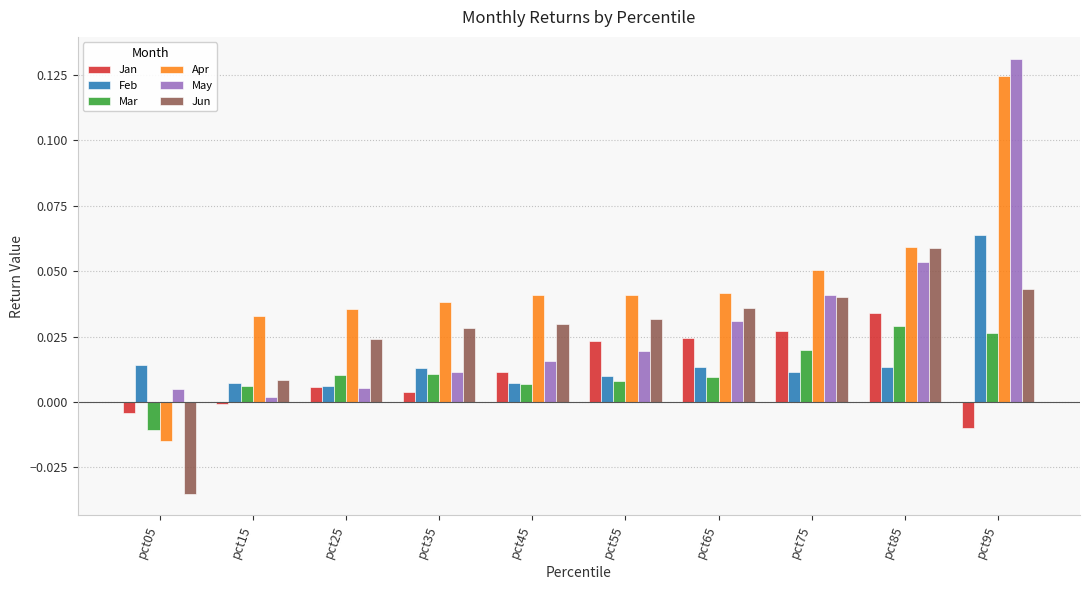

What is the total value across all series at pct65?

0.2